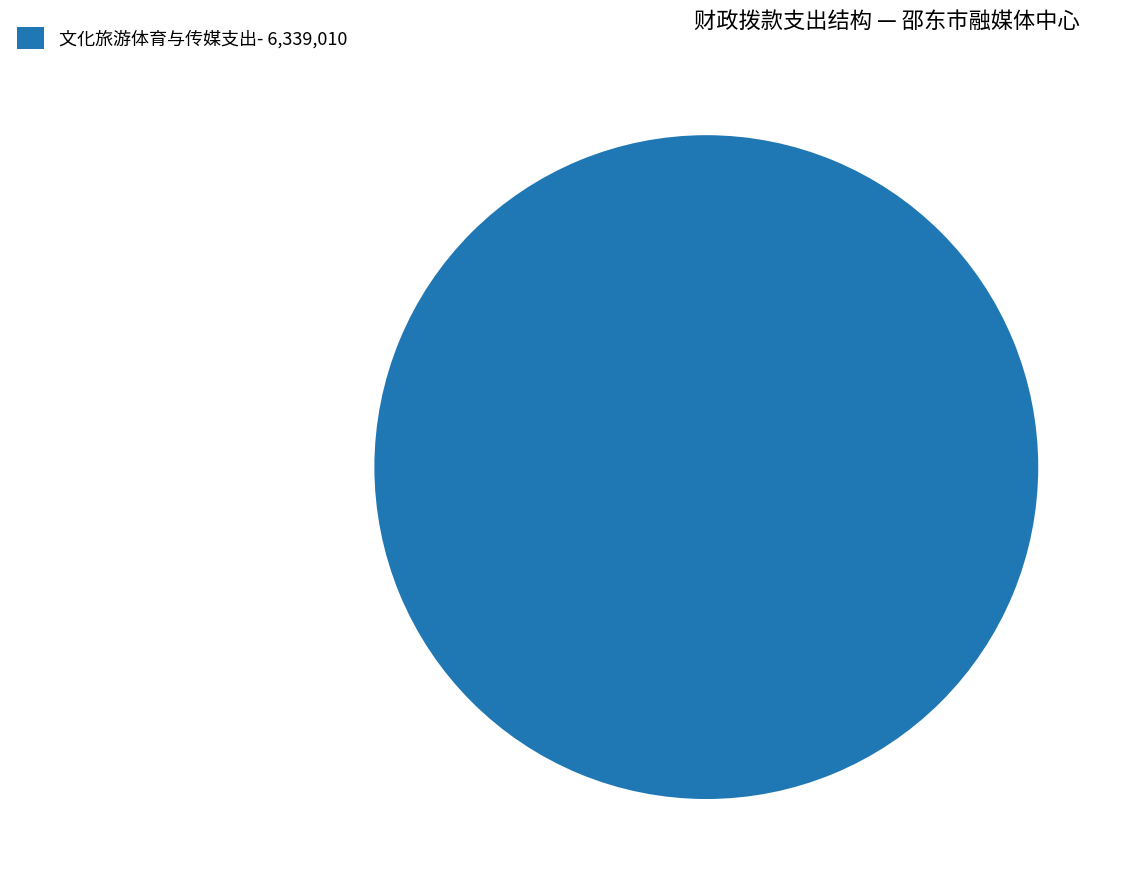

Rank the categories by value from lowest to highest.

文化旅游体育与传媒支出- 6,339,010